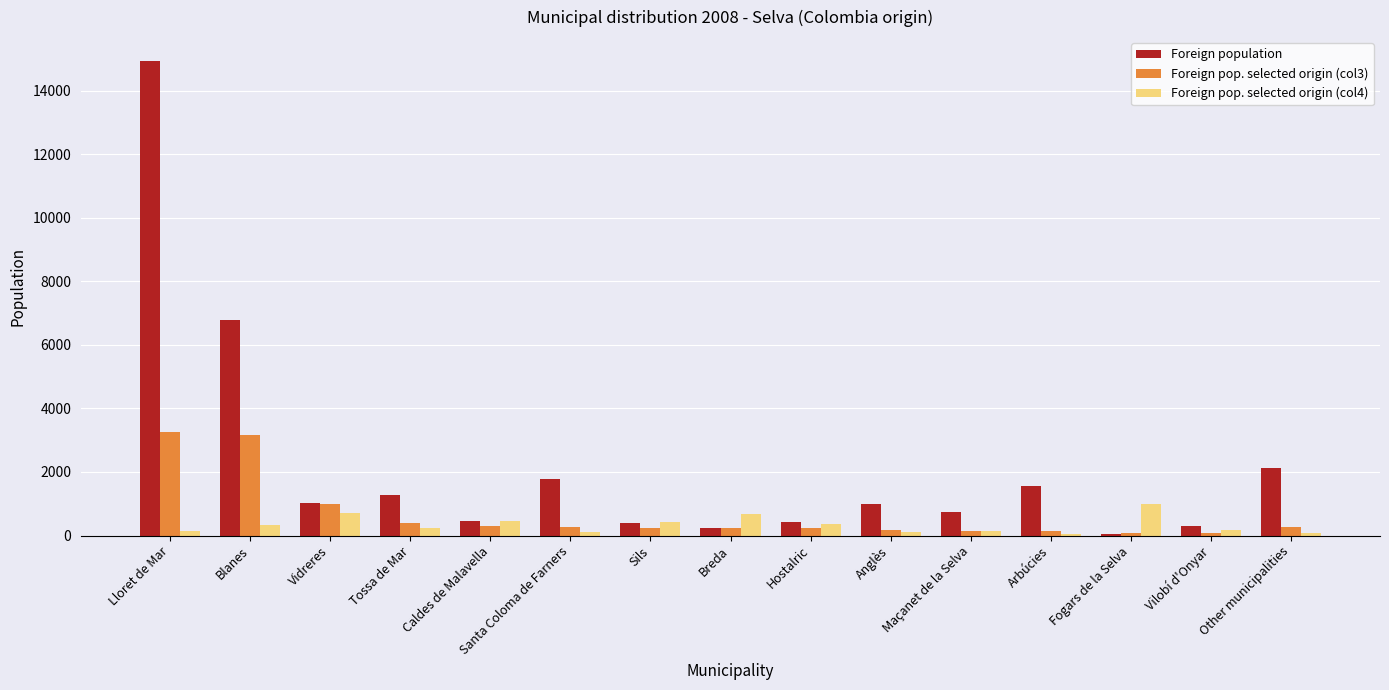

Between Blanes and Caldes de Malavella, which series saw the biggest shift?

Foreign population